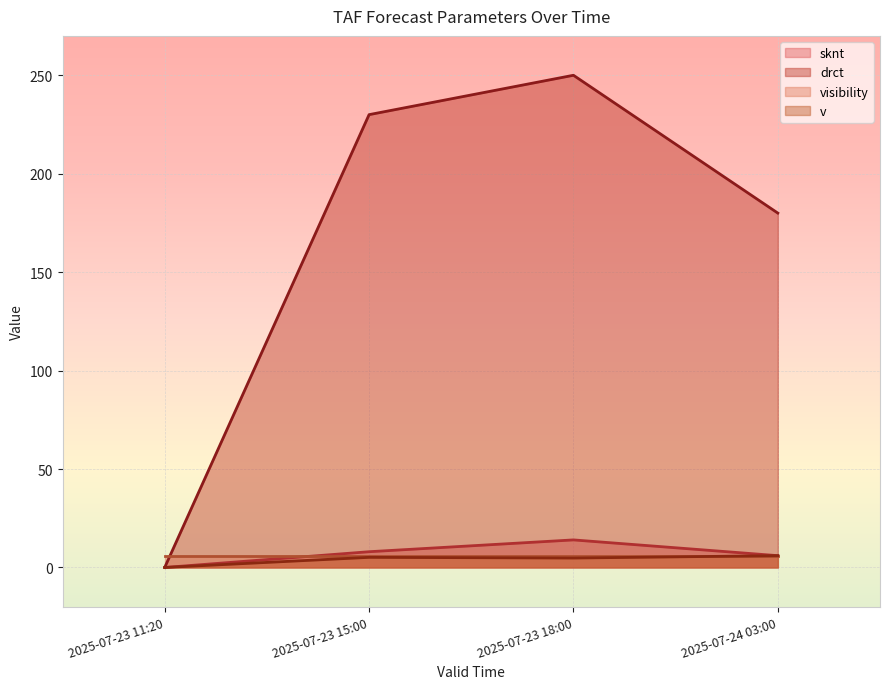

Between 2025-07-23 11:20 and 2025-07-23 18:00, which series saw the biggest shift?

drct